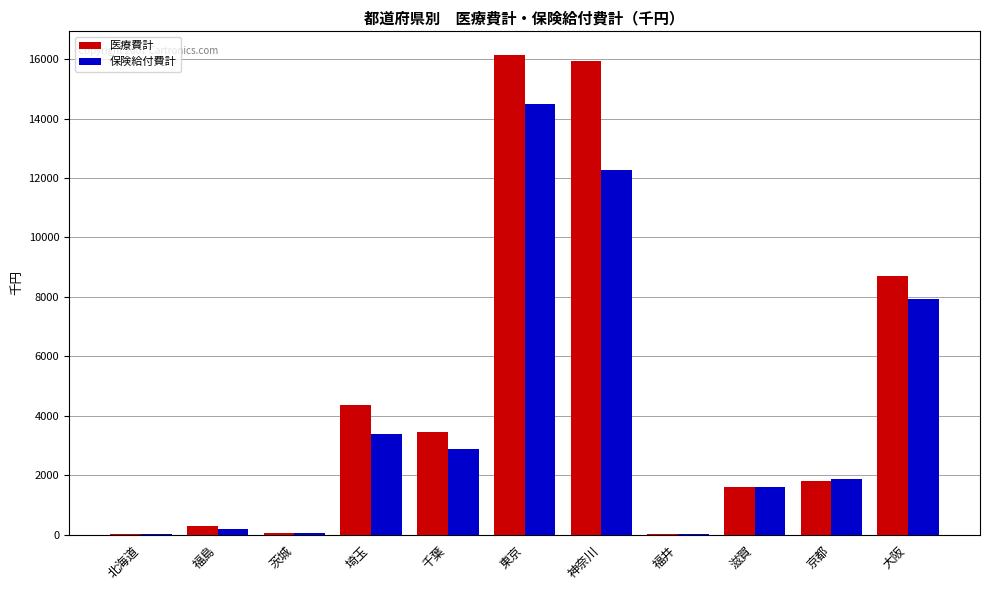

The value of 医療費計 at 大阪 is 5850.8. True or false?

False